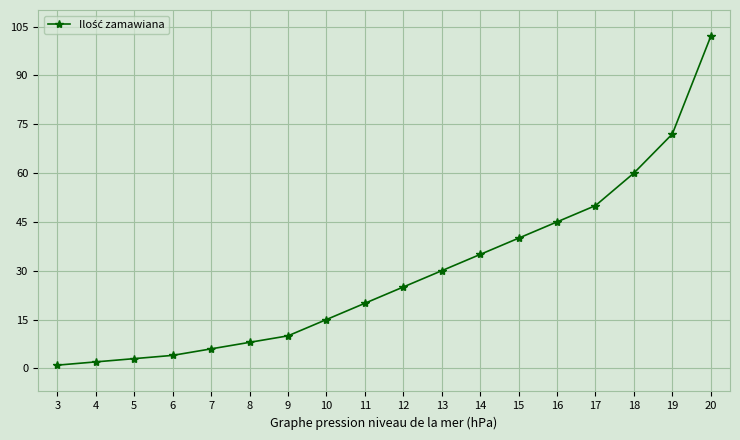

What is the value of the 15th point from the left?

50